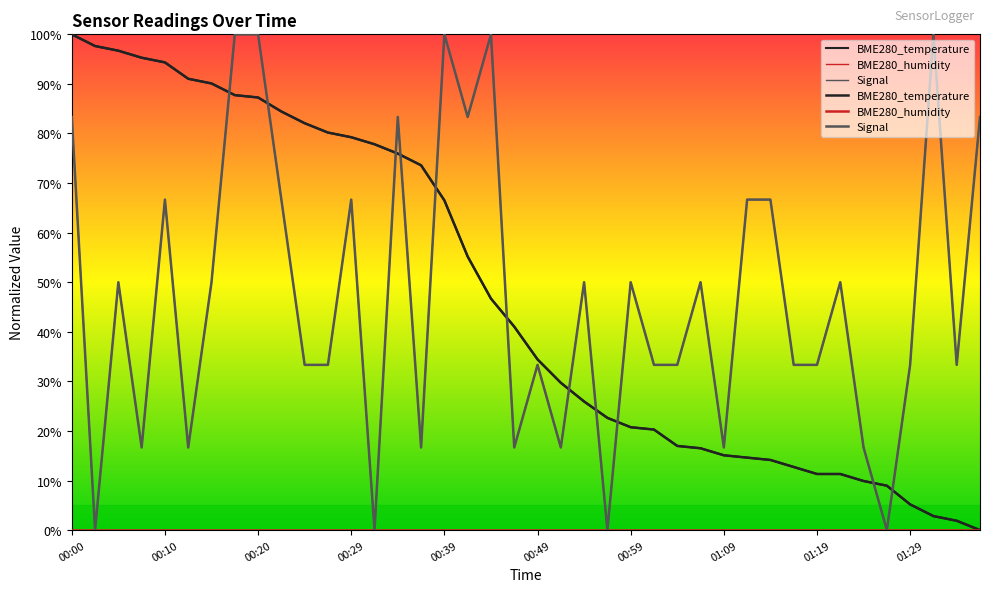

What is the difference between the highest and lowest values at 00:00?

100.0